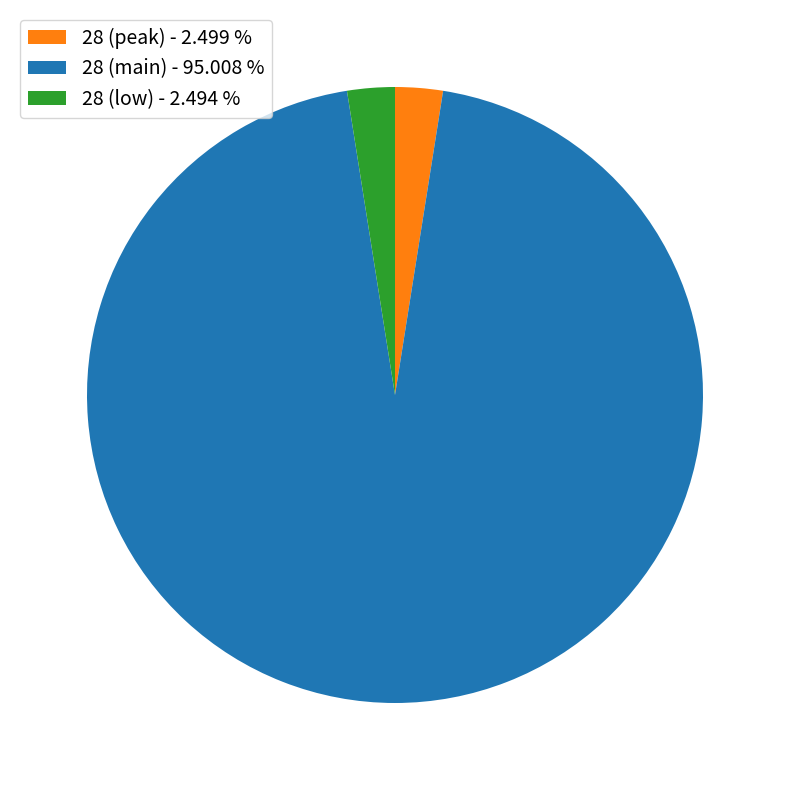

Approximately how many times larger is the value at 28 (main) - 95.008 % compared to 28 (peak) - 2.499 %?

38.0